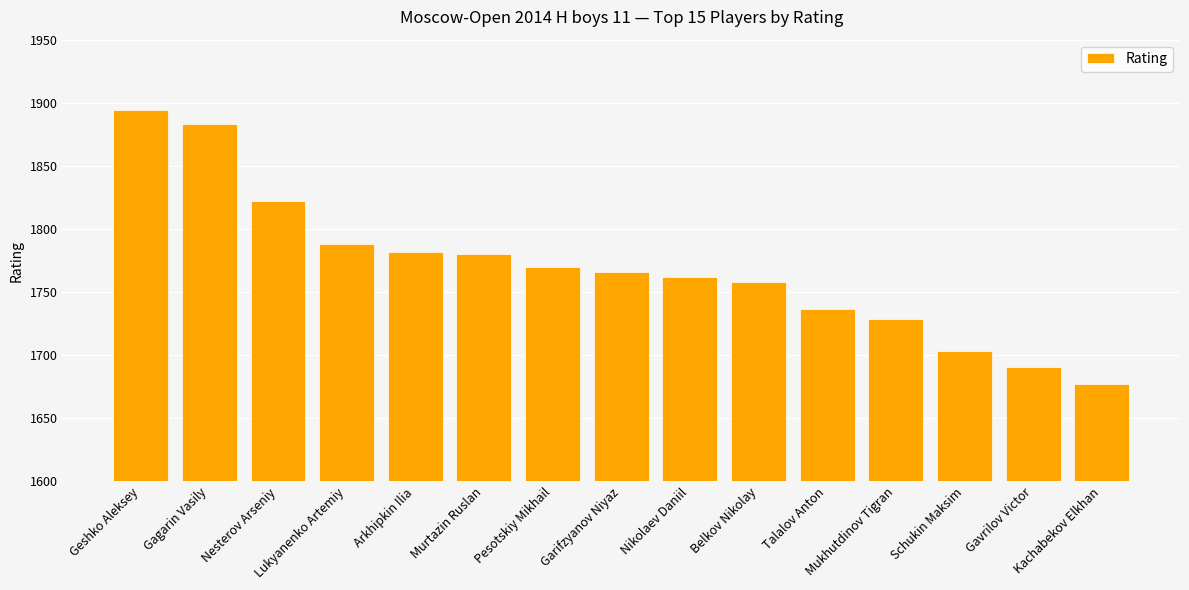

Reading right to left, transcribe all the data shown in this chart.

1677	1691	1703	1729	1737	1758	1762	1766	1770	1780	1782	1788	1822	1883	1894